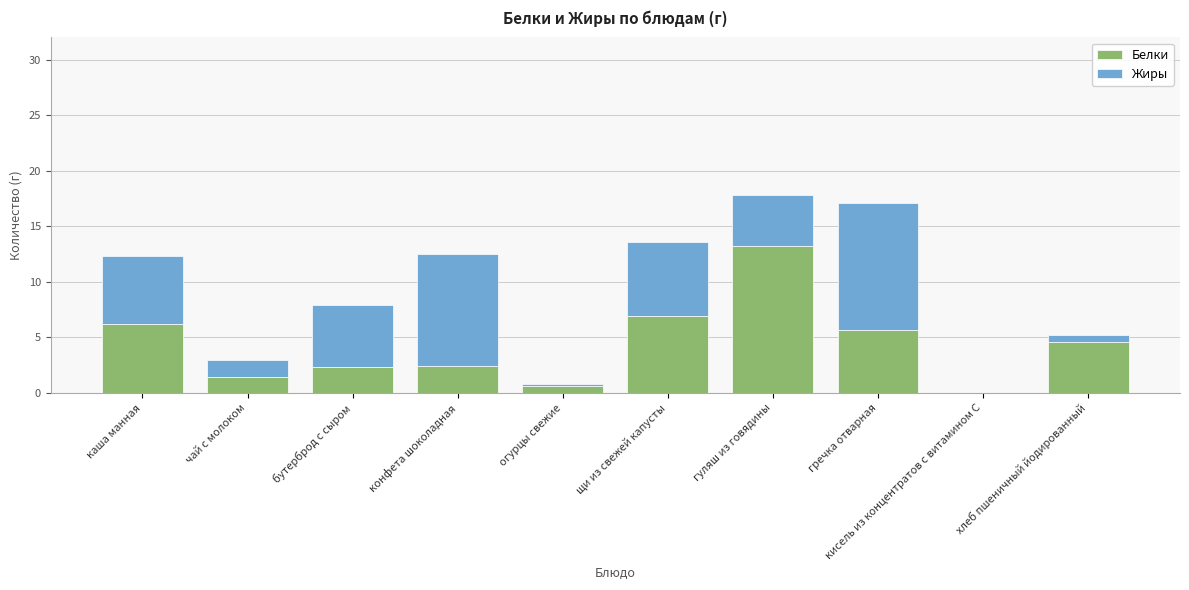

Read the Белки value at каша манная.

6.2